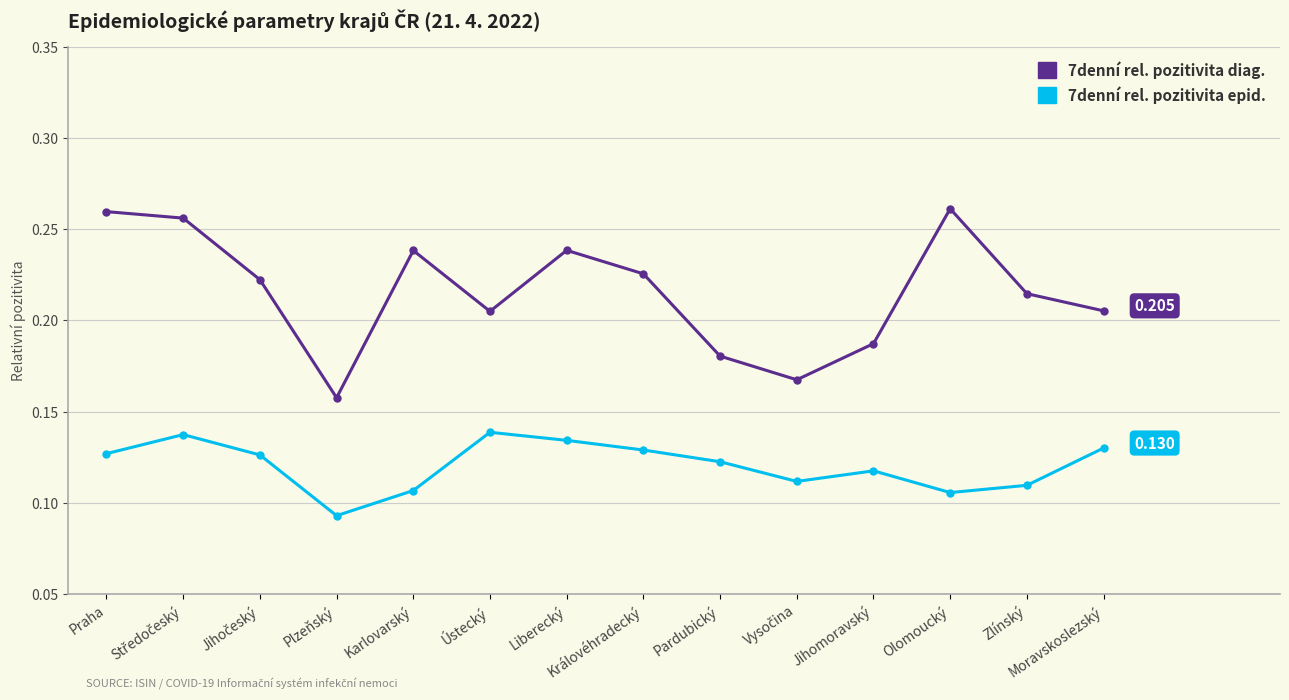

True or false: 7denní rel. pozitivita diag. and 7denní rel. pozitivita epid. cross at least once.

False